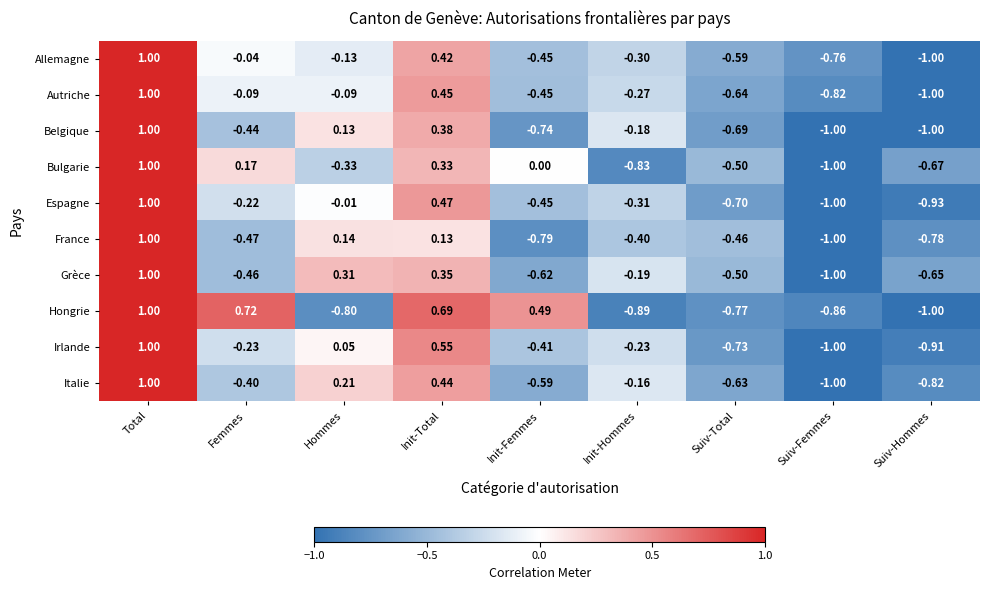

Where does the France series first go above 0?

Total